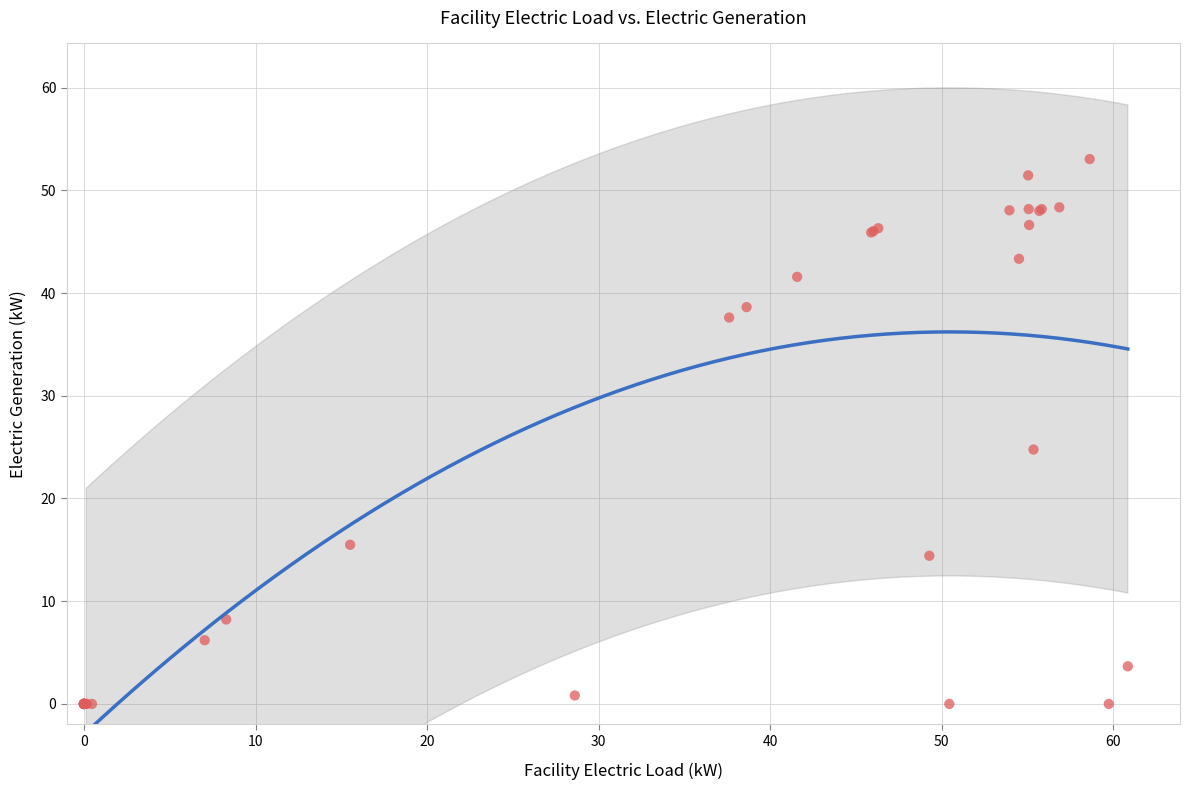

What Y value in the scatter plot is closest to 26?

24.8